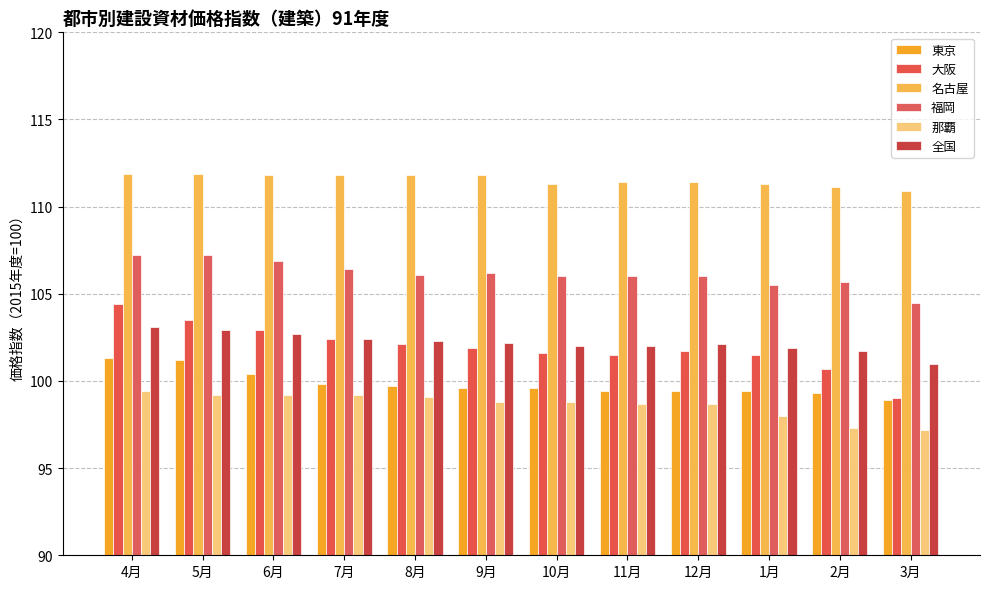

What is the maximum value shown in the chart?

111.9